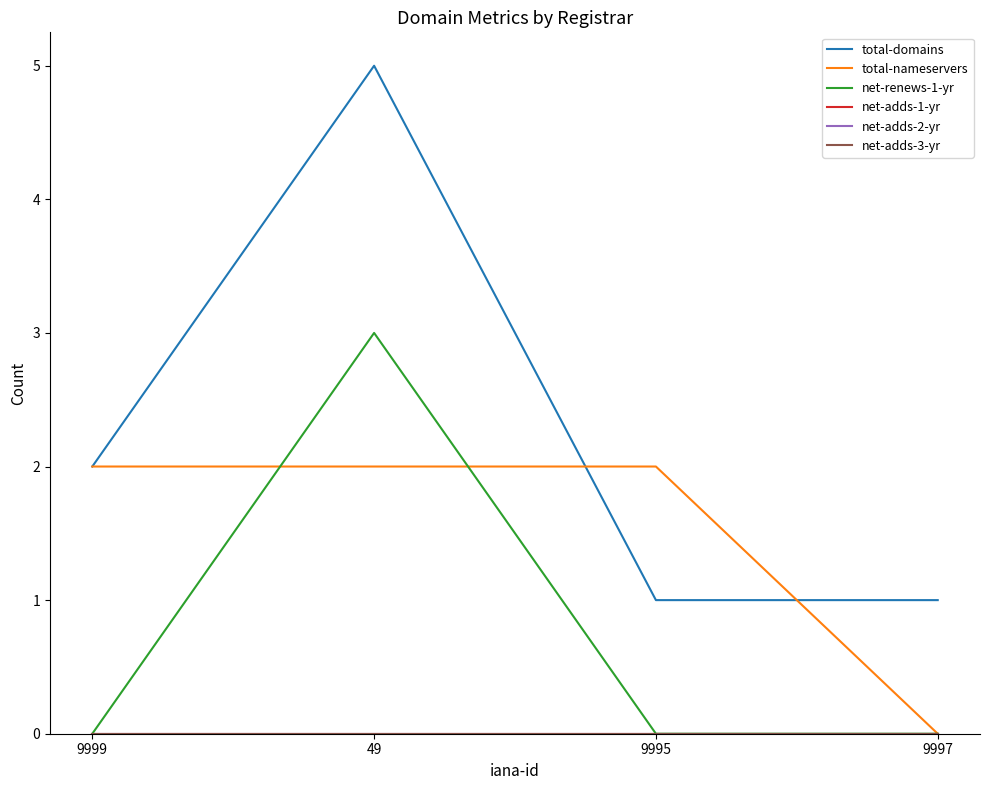

At which label does total-domains first exceed 2?

49